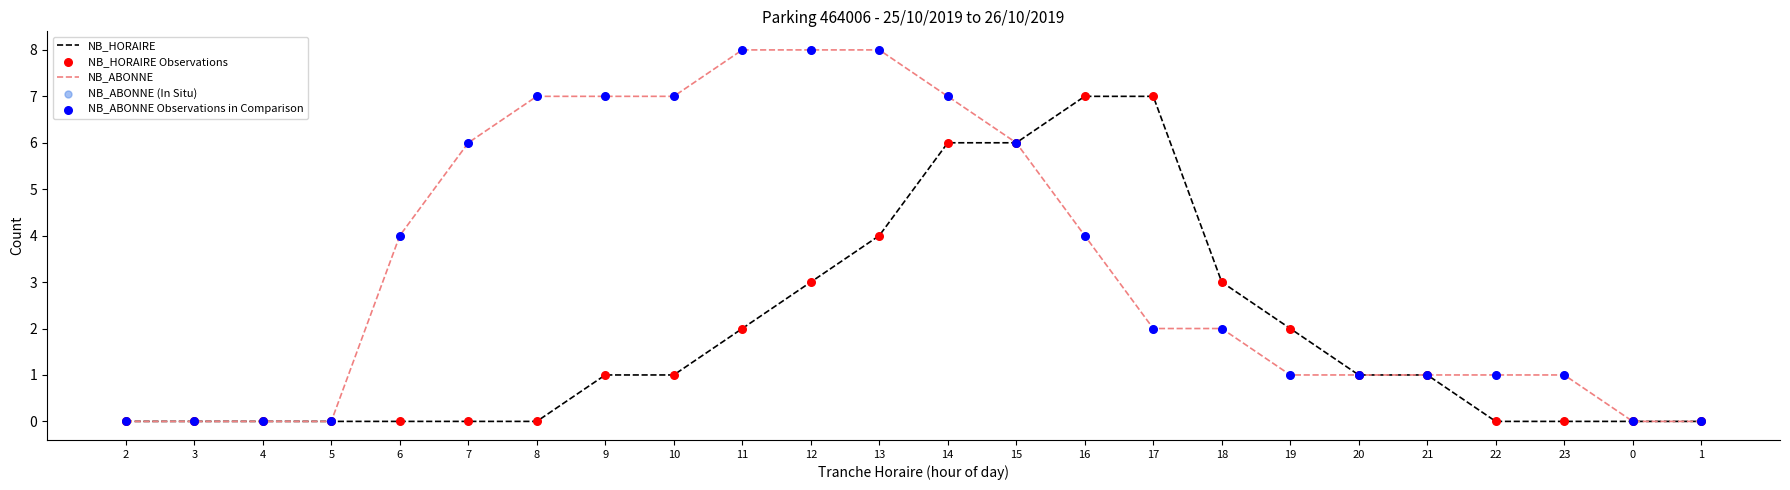

What is the total value across all series at 16?

11